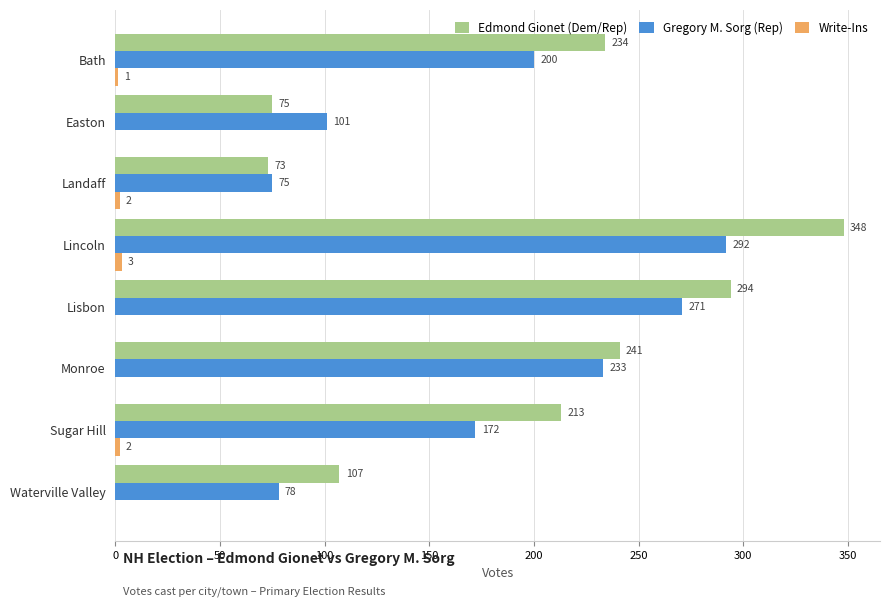

At which label is Edmond Gionet (Dem/Rep) closest to 210?

Sugar Hill